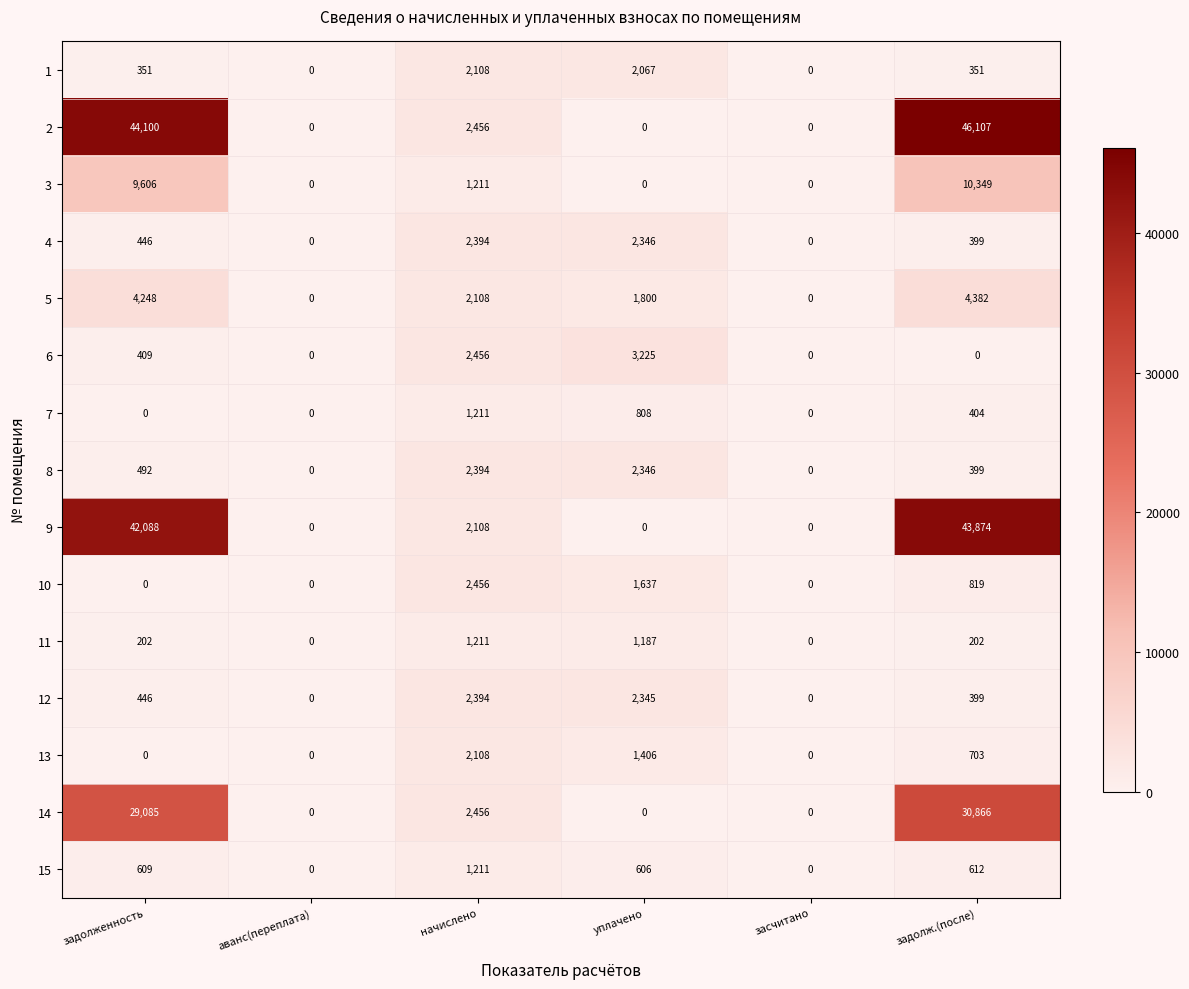

At how many categories does at least one series exceed 9628?

2